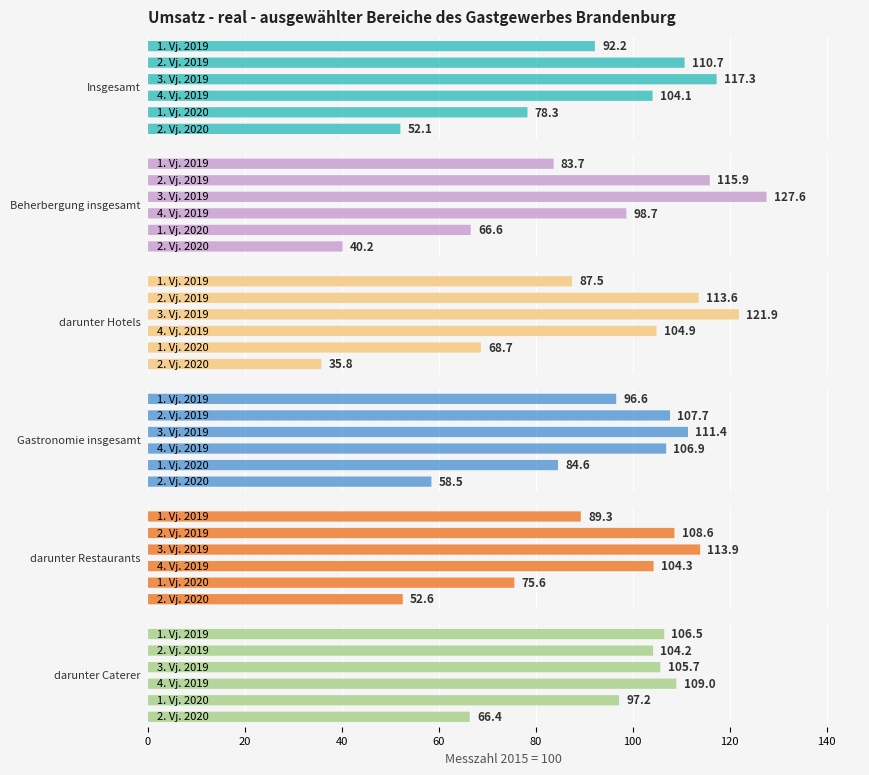

Which series has the largest total across all categories?

darunter Caterer